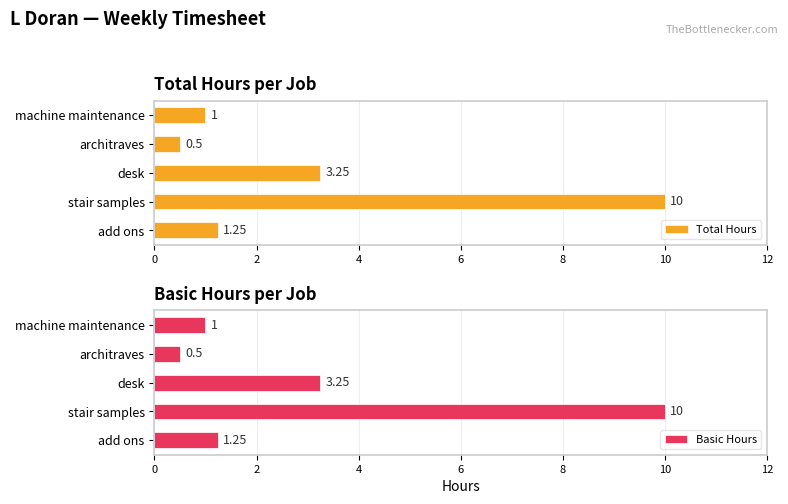

Count the number of categories in the chart.

5